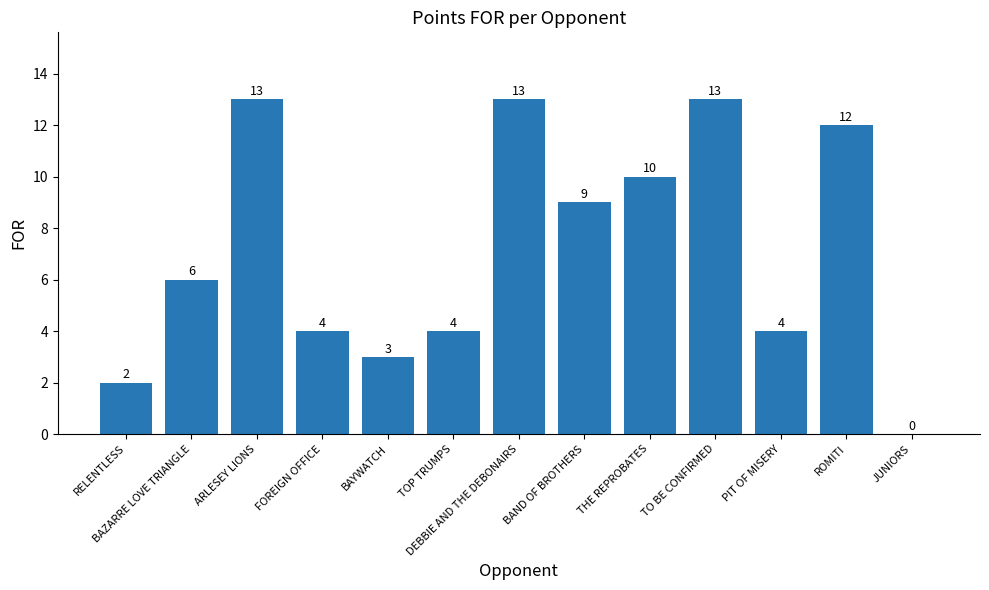

Where is the data nearest to the value 6?

BAZARRE LOVE TRIANGLE